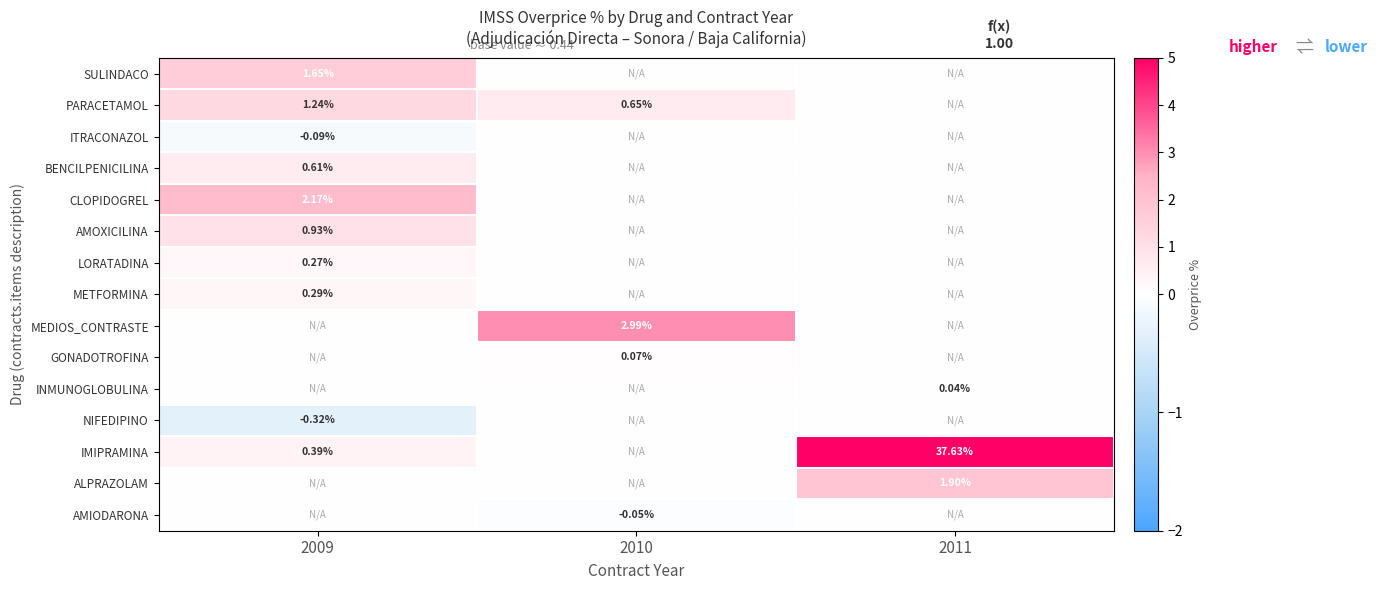

Is the value of SULINDACO at 2009 greater than the value of IMIPRAMINA at 2009?

Yes